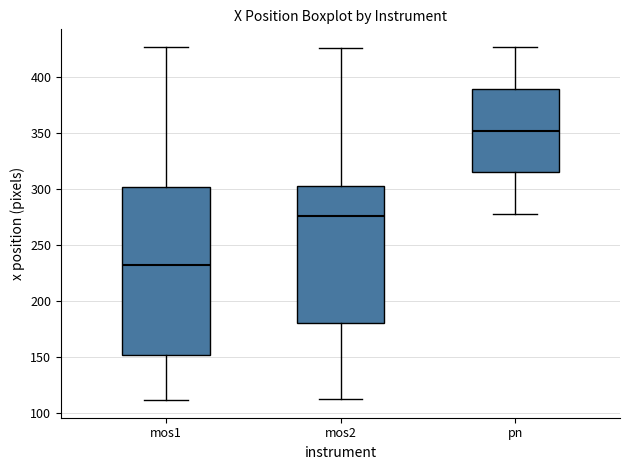

Which box's median line is the highest?

pn